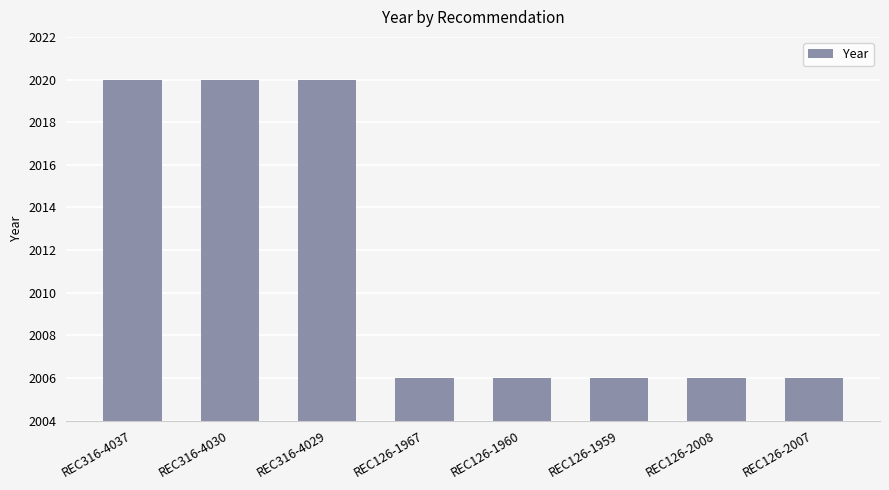

What is the approximate value at REC316-4037, to the nearest 10?

2020